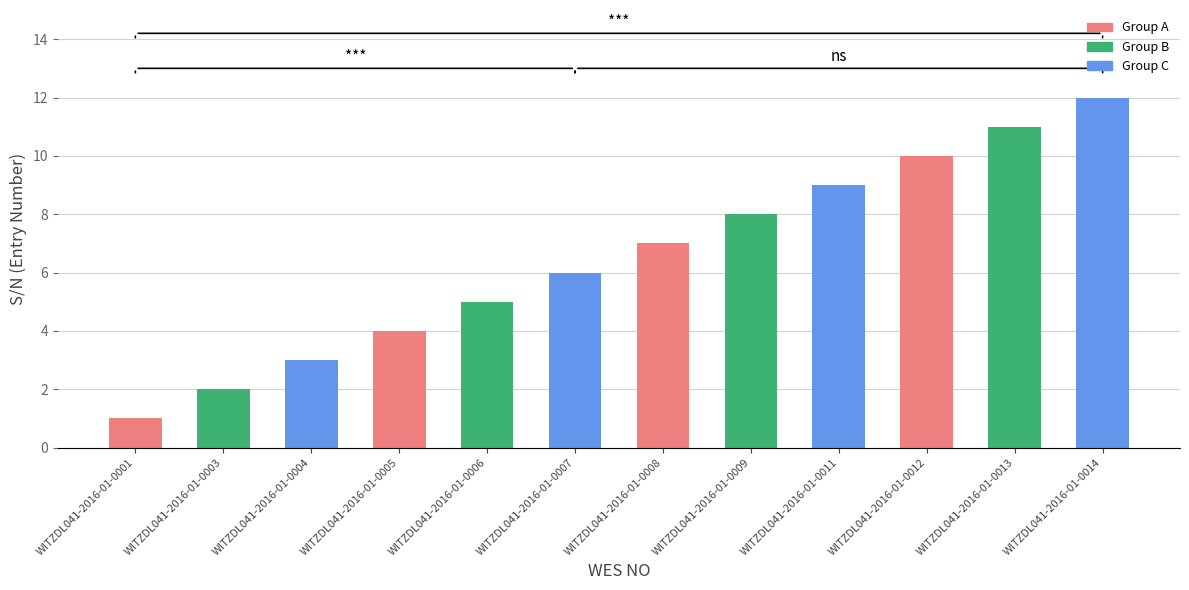

What is the sum of all values?

78